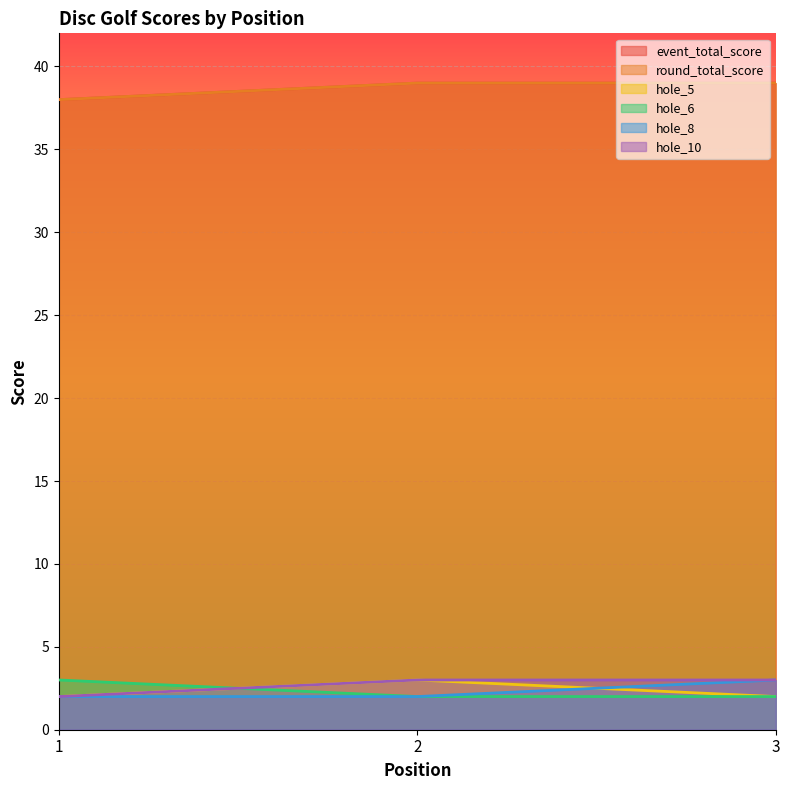

What is the value of the event_total_score point at the 3rd from the left?

39